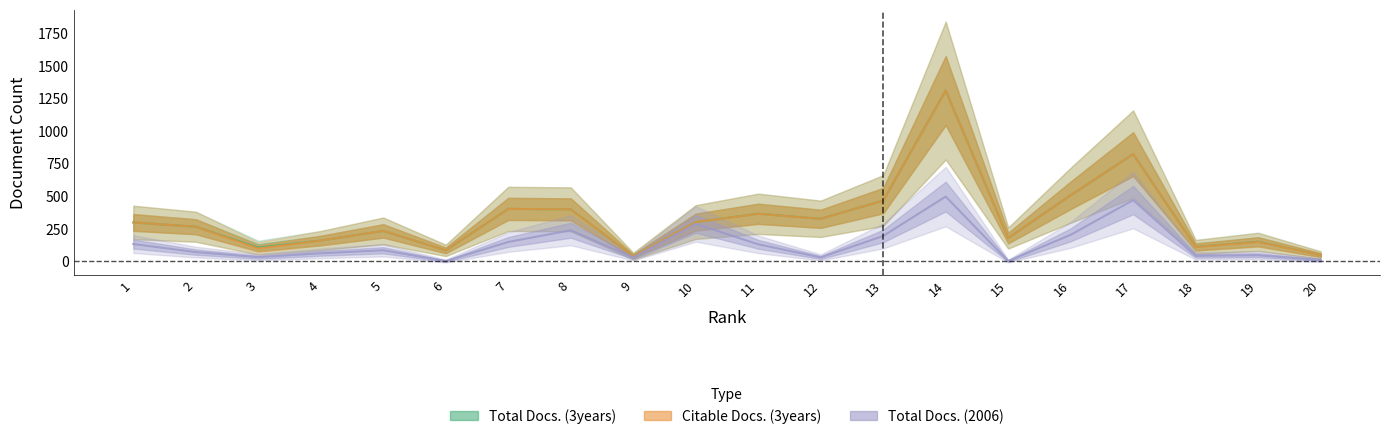

At 2, list the series in order from smallest to largest.

Total Docs. (2006), Total Docs. (3years), Citable Docs. (3years)